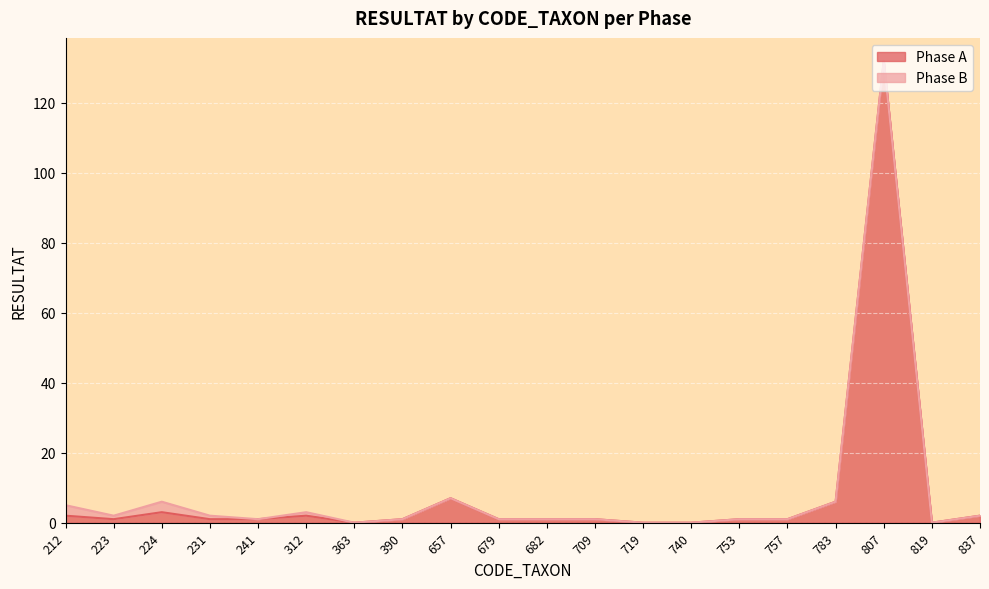

Reading right to left, list all the values displayed in this chart.

837=2	819=0	807=132	783=6	757=1	753=1	740=0	719=0	709=1	682=1	679=1	657=7	390=1	363=0	312=2	241=1	231=1	224=3	223=1	212=2